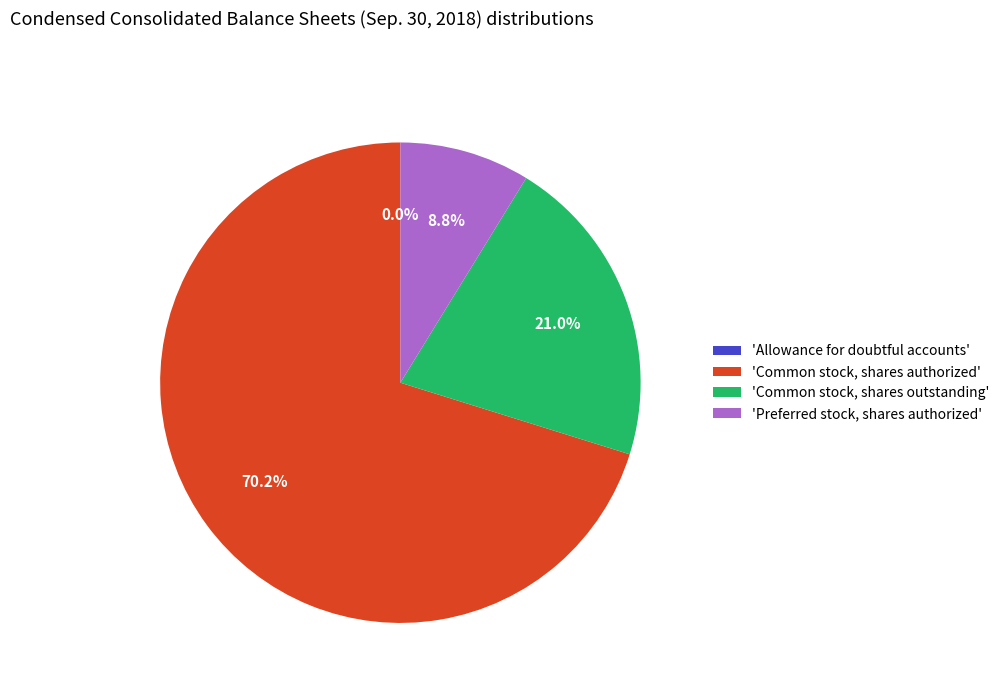

Between 'Common stock, shares outstanding' and 'Common stock, shares authorized', which is larger?

'Common stock, shares authorized'